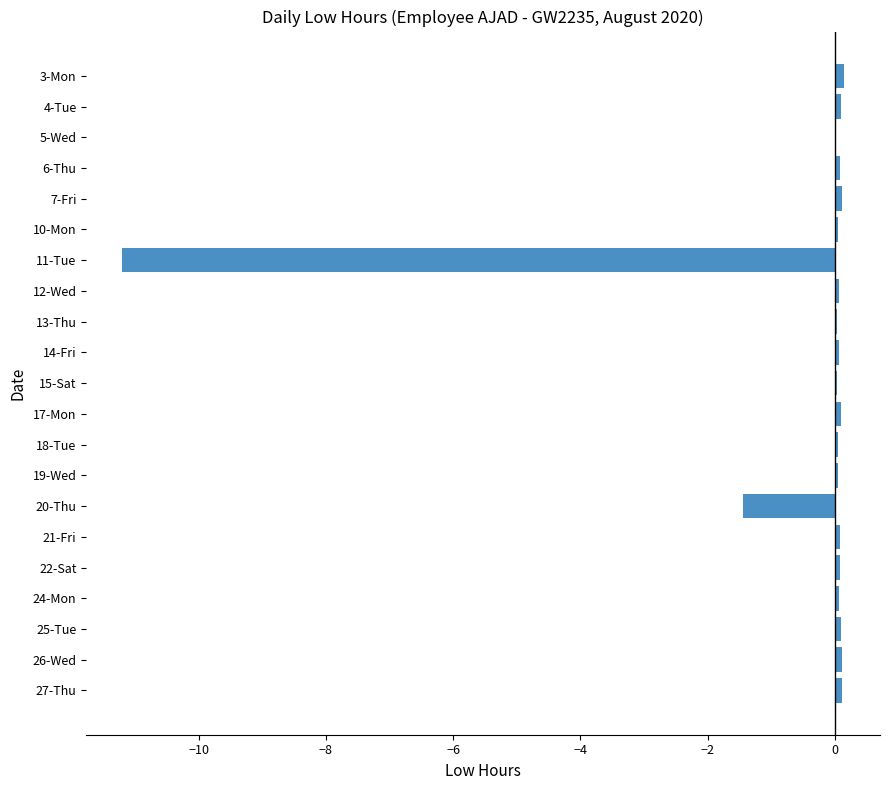

What is the sum of all values?

-11.2